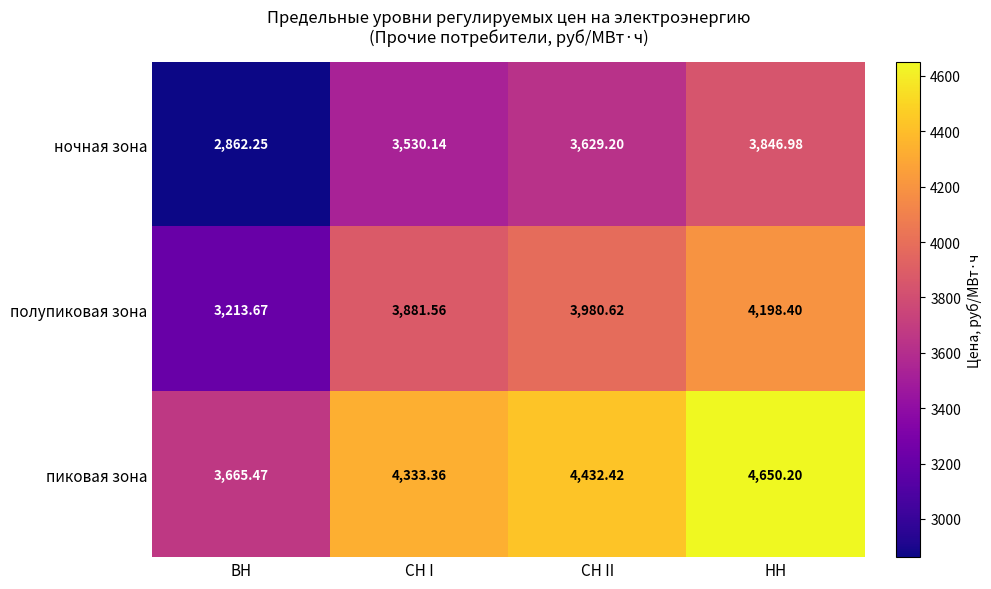

At which label does полупиковая зона reach its minimum?

ВН